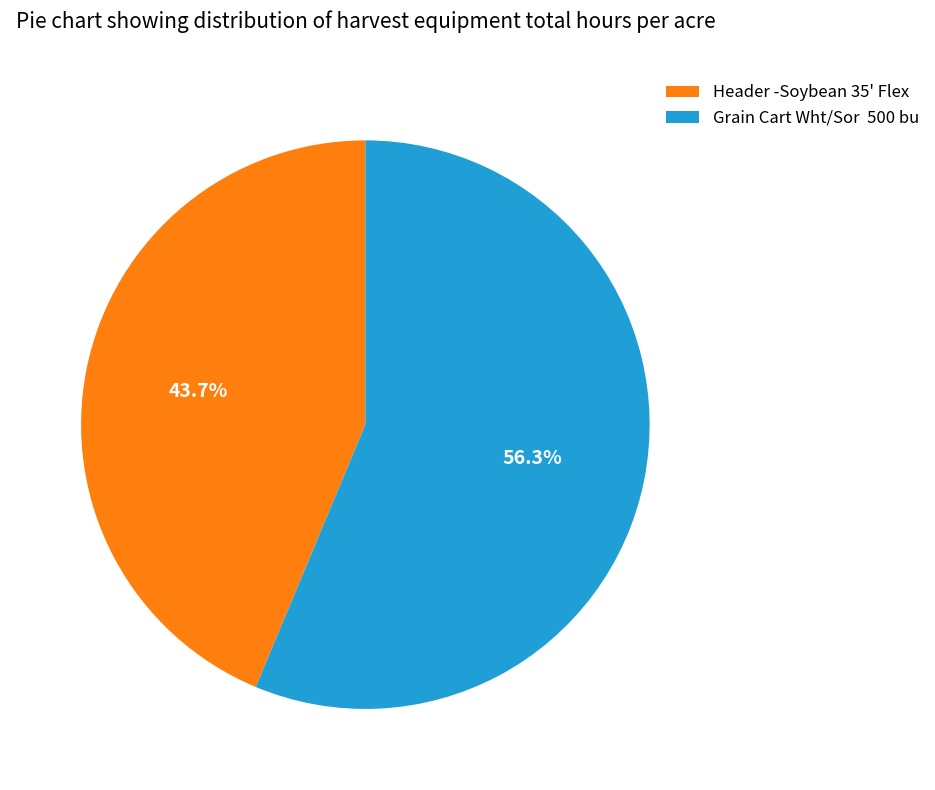

How many slices are in this pie chart?

2